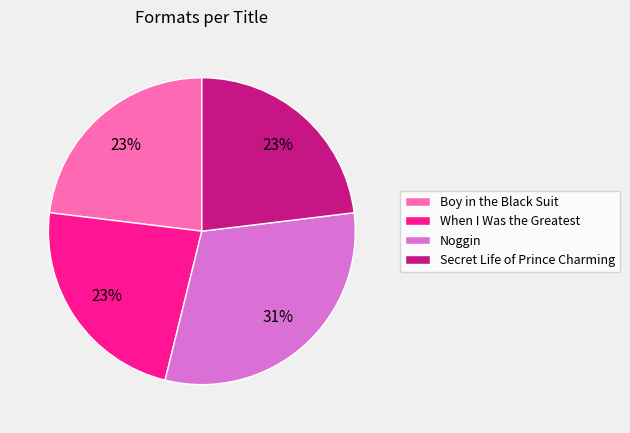

To the nearest percent, what portion does When I Was the Greatest represent?

23%